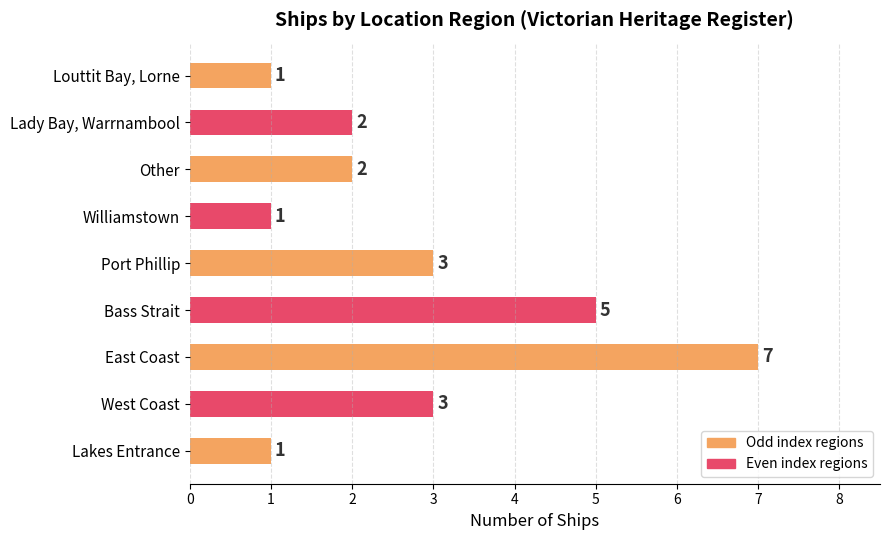

Between East Coast and Bass Strait, which is larger?

East Coast